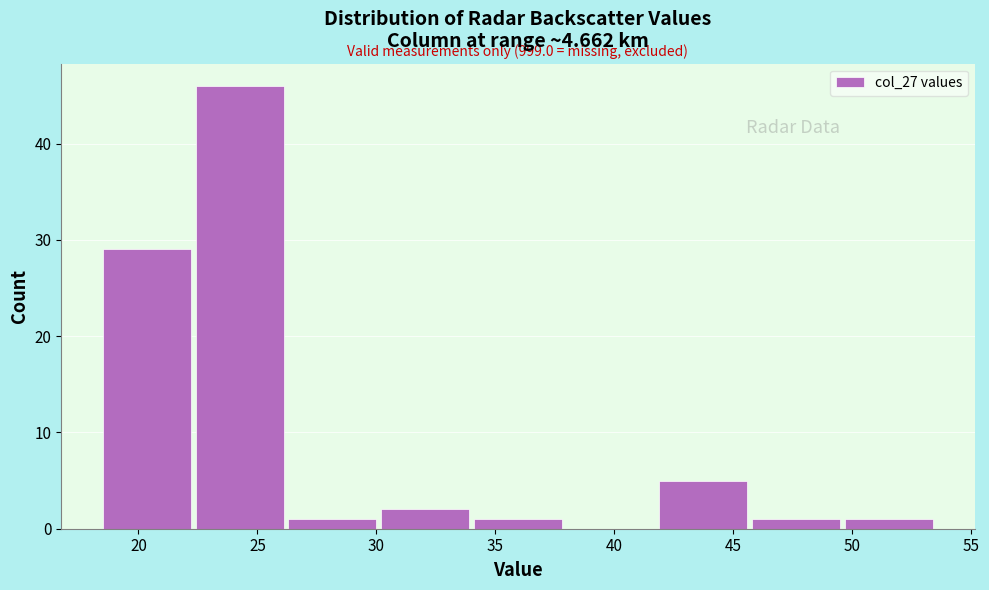

Which range on the x-axis has the tallest bar?

22.4 to 26.3